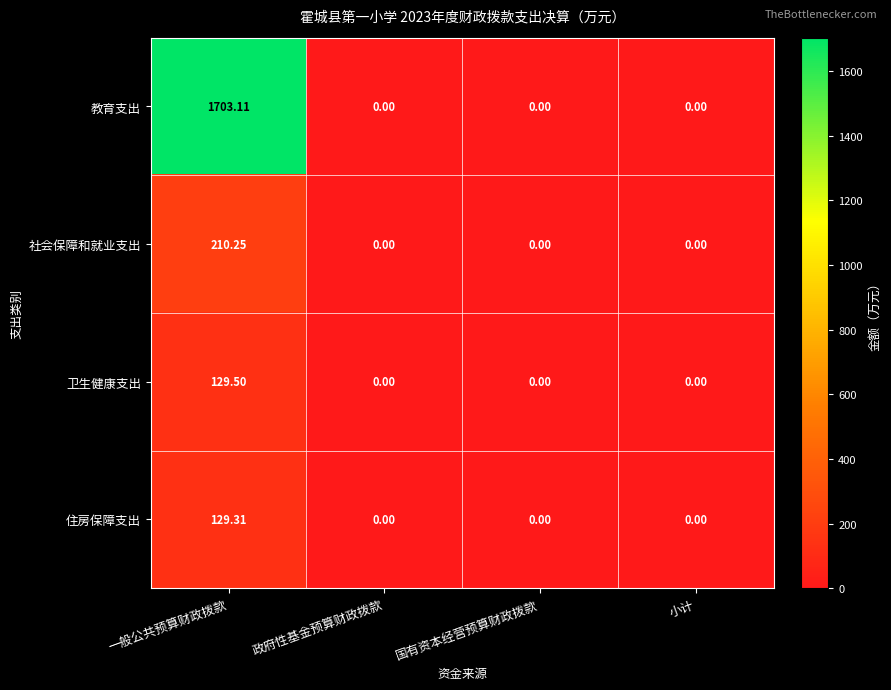

Is the value of 住房保障支出 at 小计 greater than the value of 卫生健康支出 at 一般公共预算财政拨款?

No